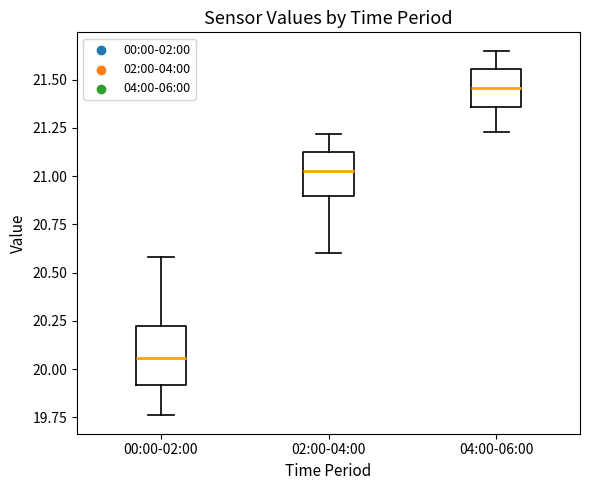

Which box is the tallest, from its lower edge to its upper edge?

00:00-02:00